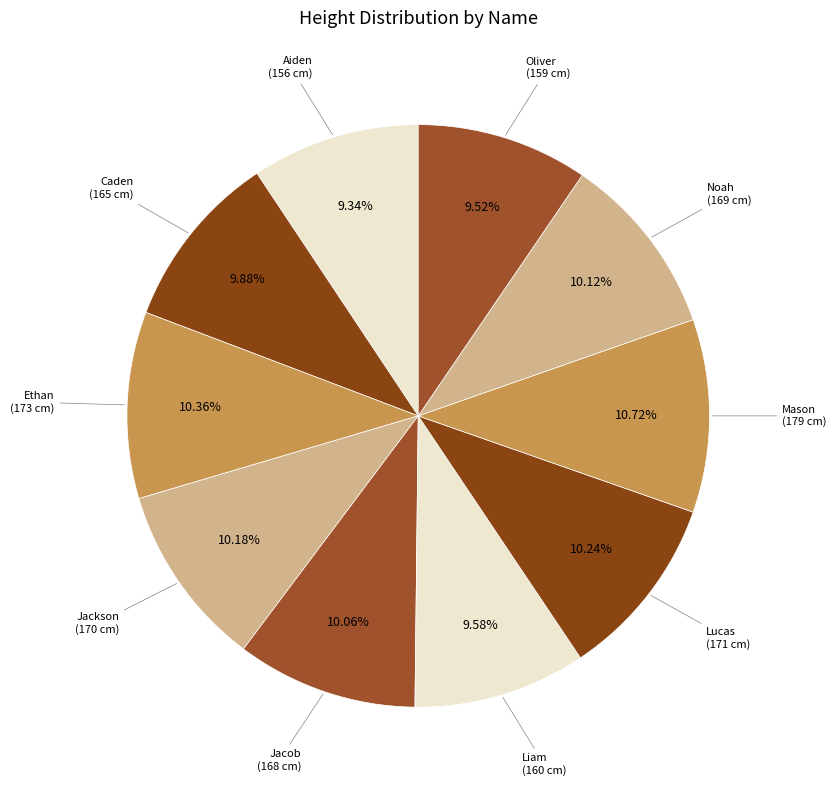

Does Jacob account for over 50% of the chart?

No